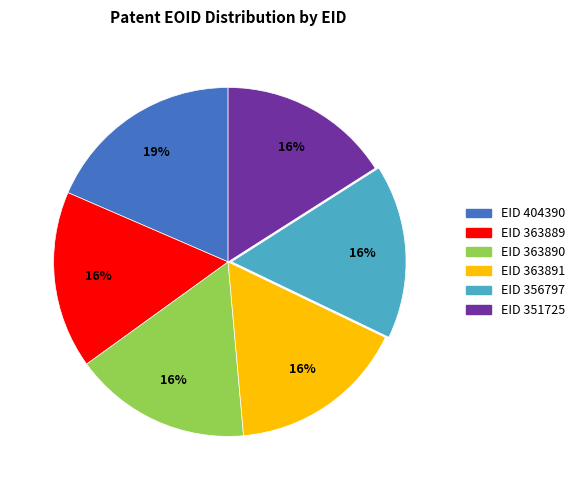

Which slice is the largest?

EID 404390